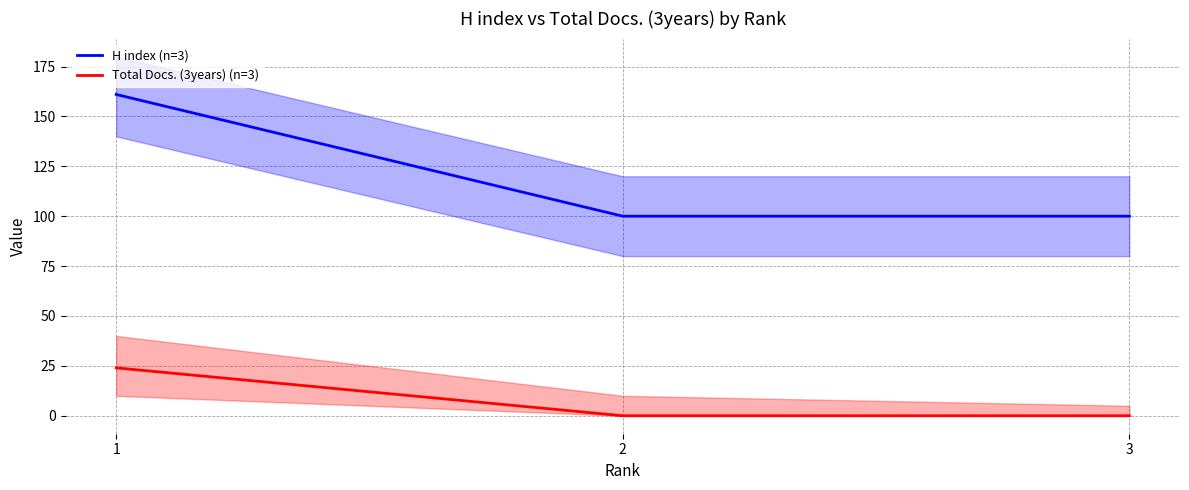

Rank the series by their average value, from highest to lowest.

H index (n=3), Total Docs. (3years) (n=3)